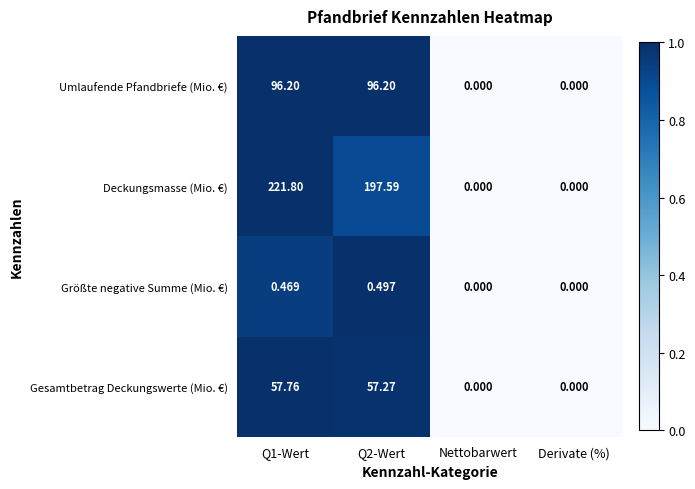

List the series in order of their overall mean, highest first.

Deckungsmasse (Mio. €), Umlaufende Pfandbriefe (Mio. €), Gesamtbetrag Deckungswerte (Mio. €), Größte negative Summe (Mio. €)